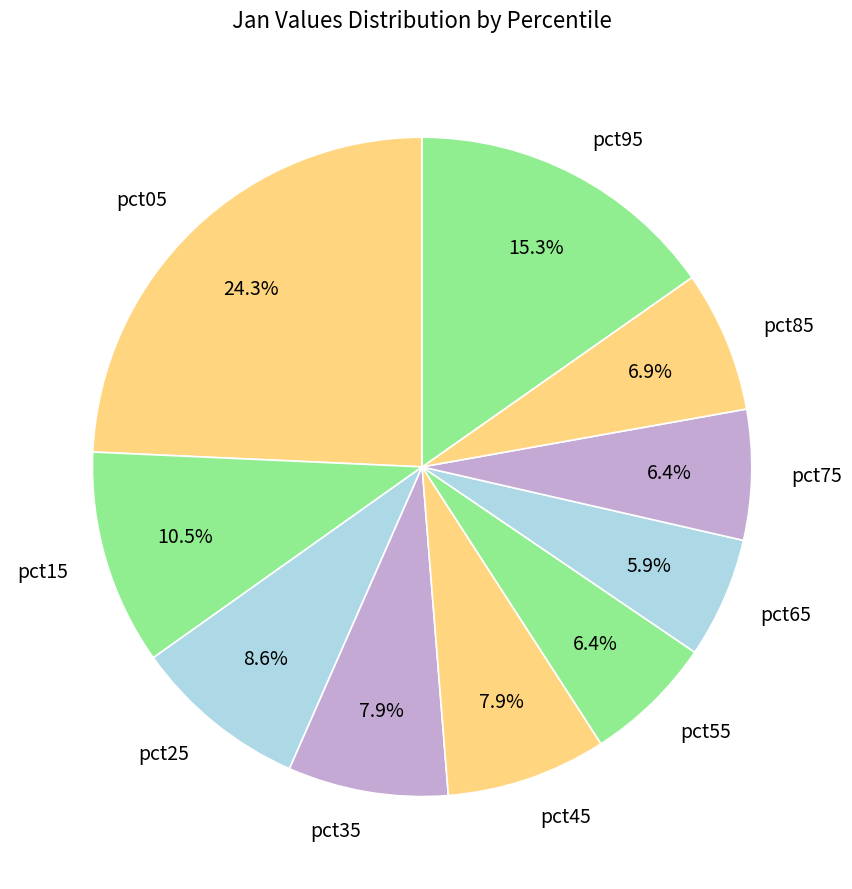

Is it true that pct95 is 4% of the pie?

False